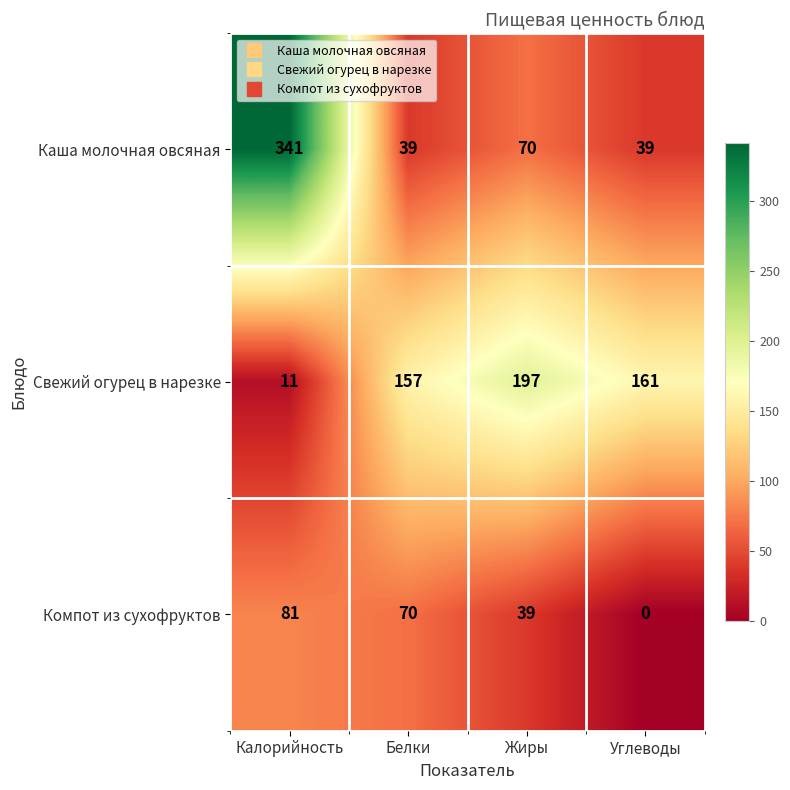

At how many categories does at least one series exceed 163?

2